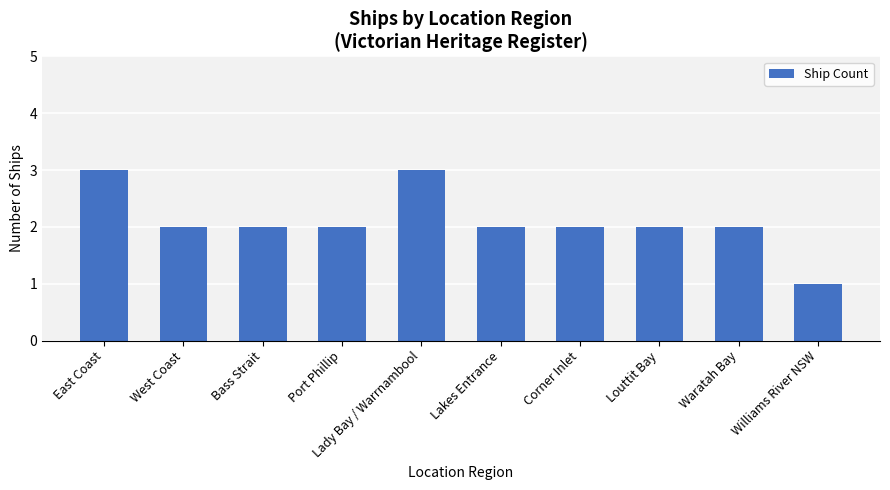

What is the difference between the values at East Coast and Williams River NSW?

2